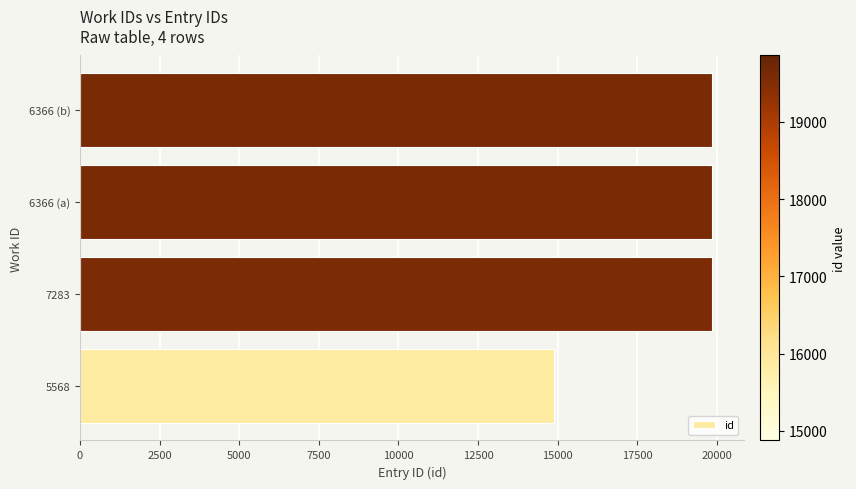

True or false: the data shows 12872 at 6366 (a).

False